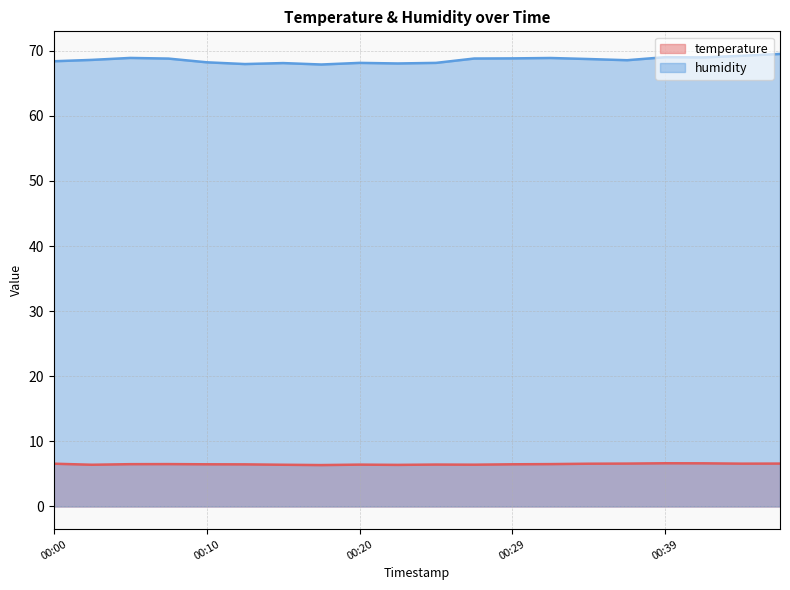

At which category is the sum across all series the highest?

00:46